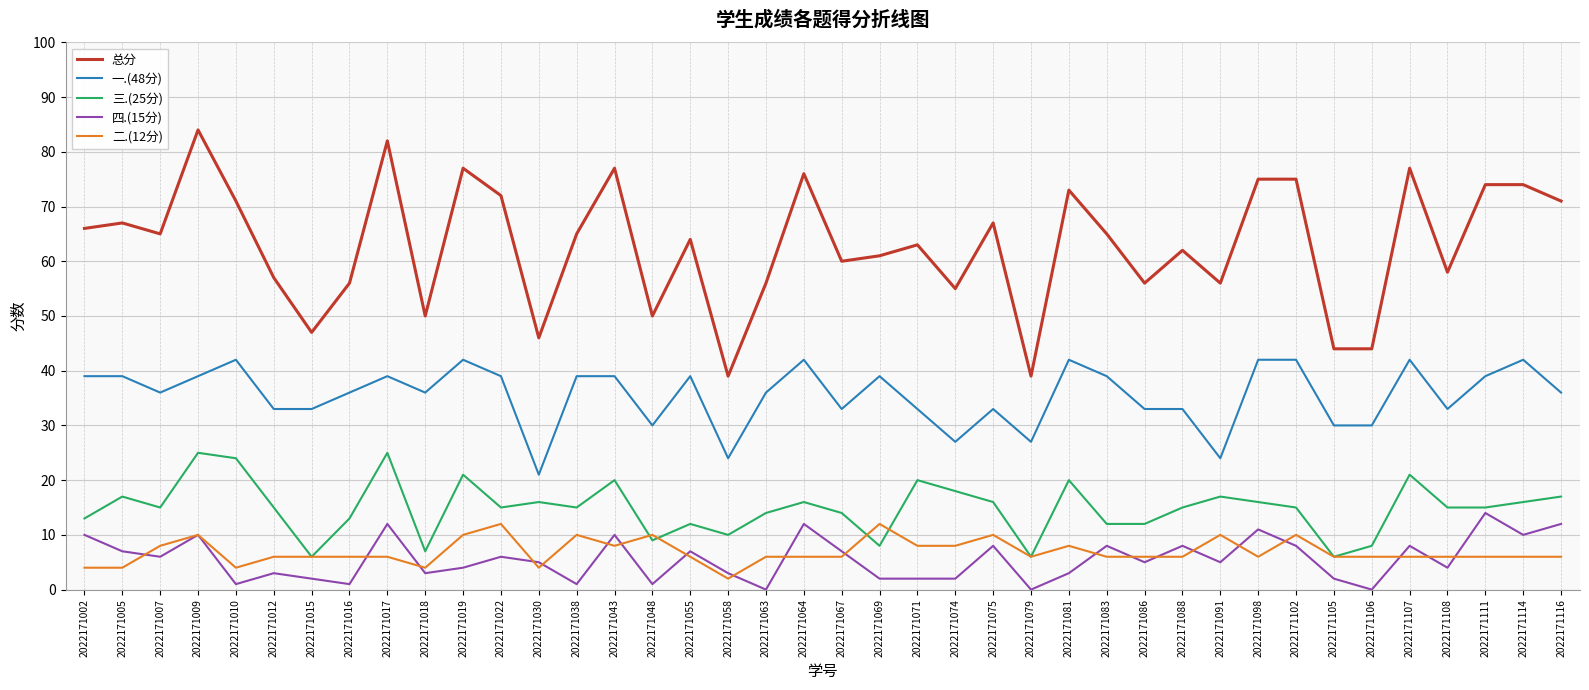

What value does the 二.(12分) series have at 2022171106, to the nearest 10?

10